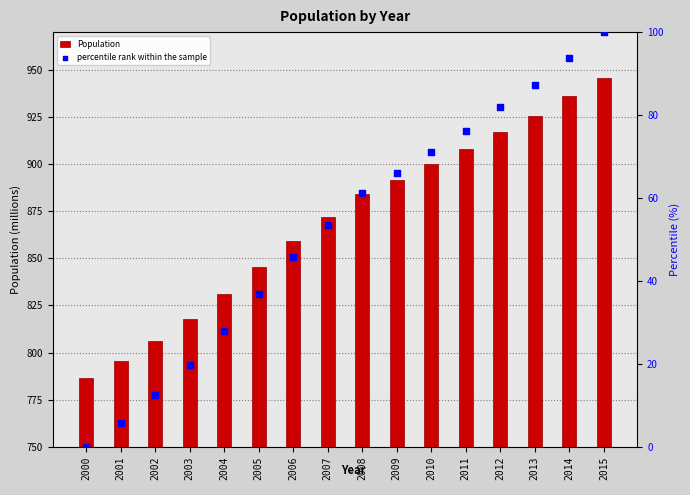

Which series reaches the maximum Y coordinate?

Population